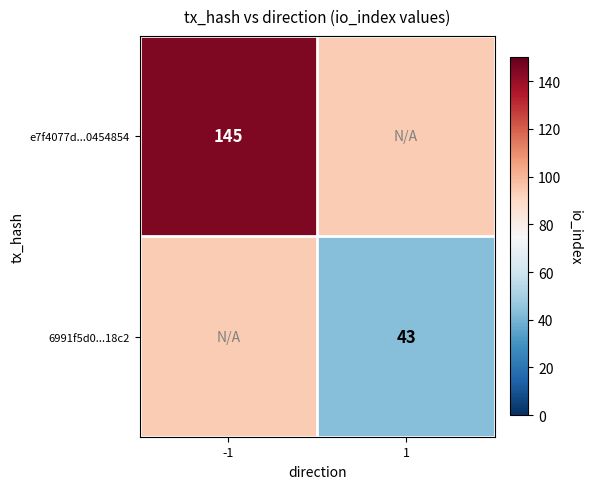

The e7f4077d...0454854 series shows 43 at -1. True or false?

False